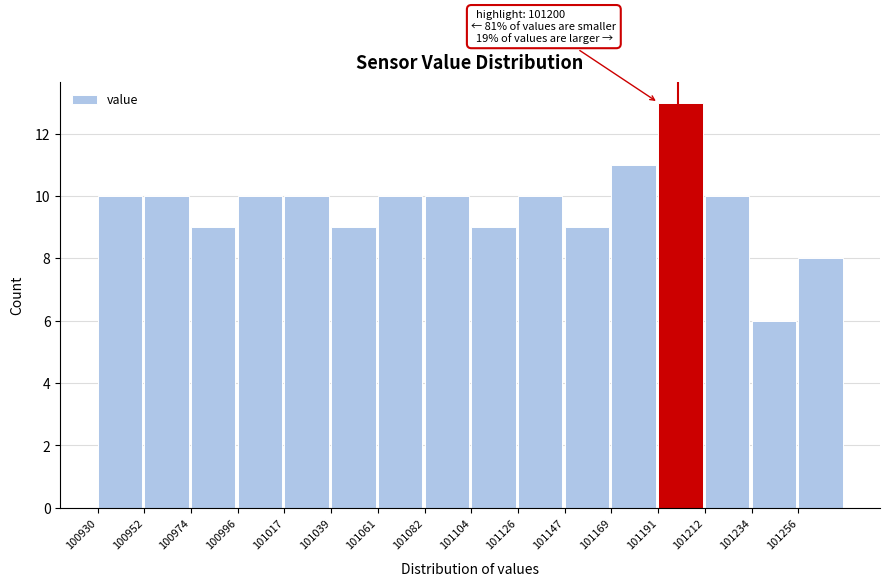

Which range on the x-axis has the tallest bar?

101190 to 101210